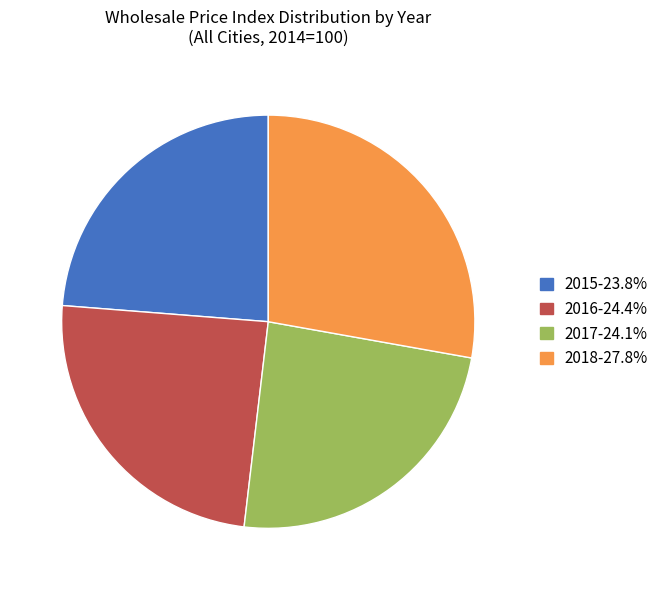

Which slice is the largest?

2018